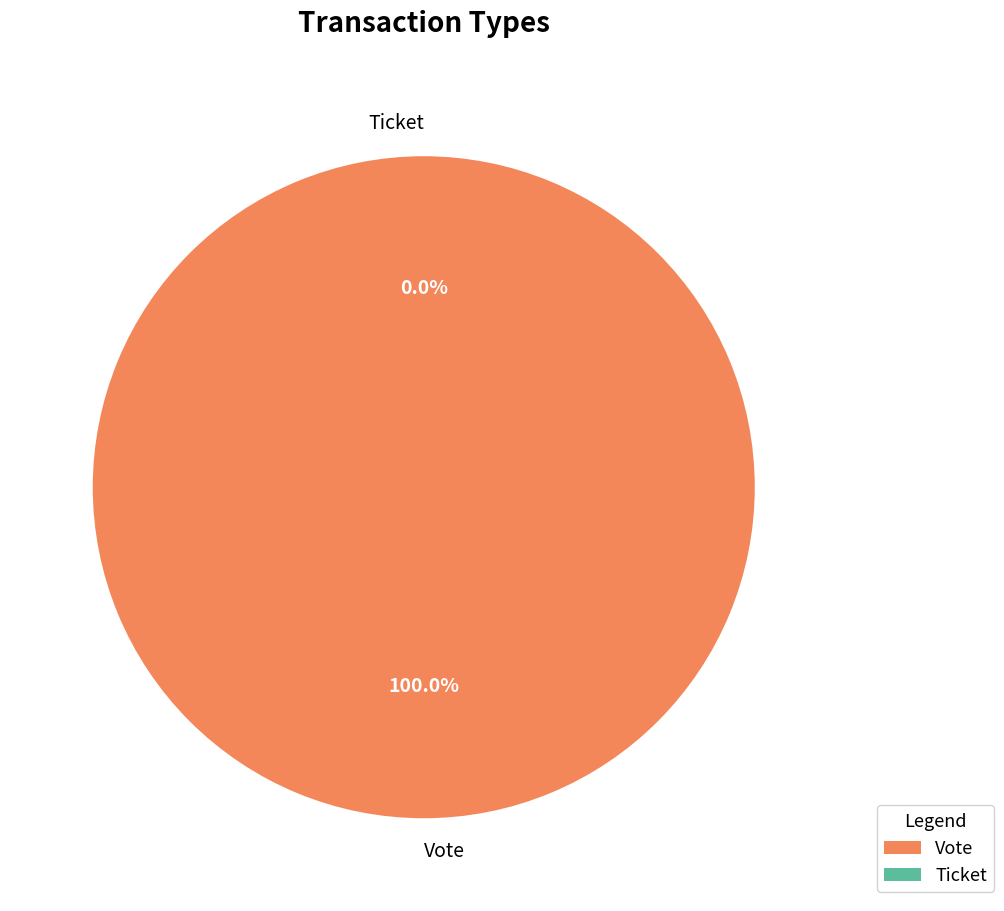

Is there a majority slice in this chart?

Yes